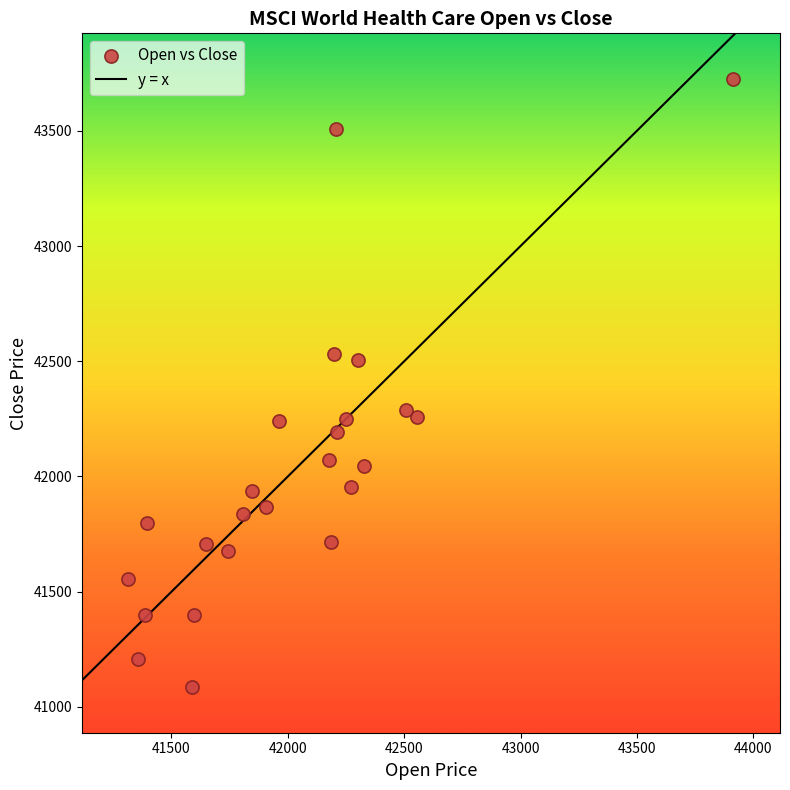

What is the range of X values (max minus min)?

2600